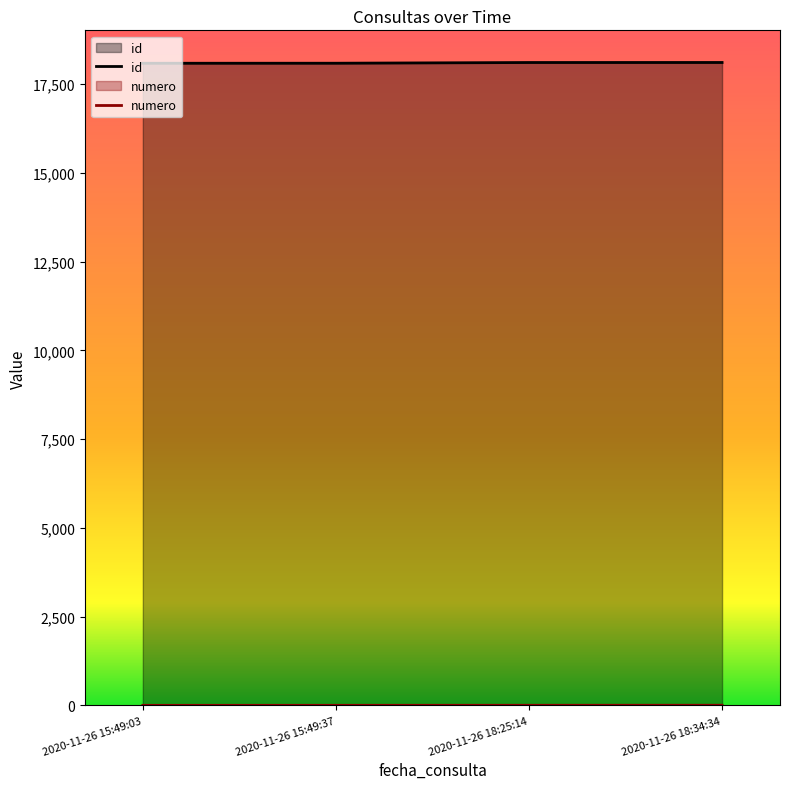

What position from the left is 2020-11-26 18:34:34?

4